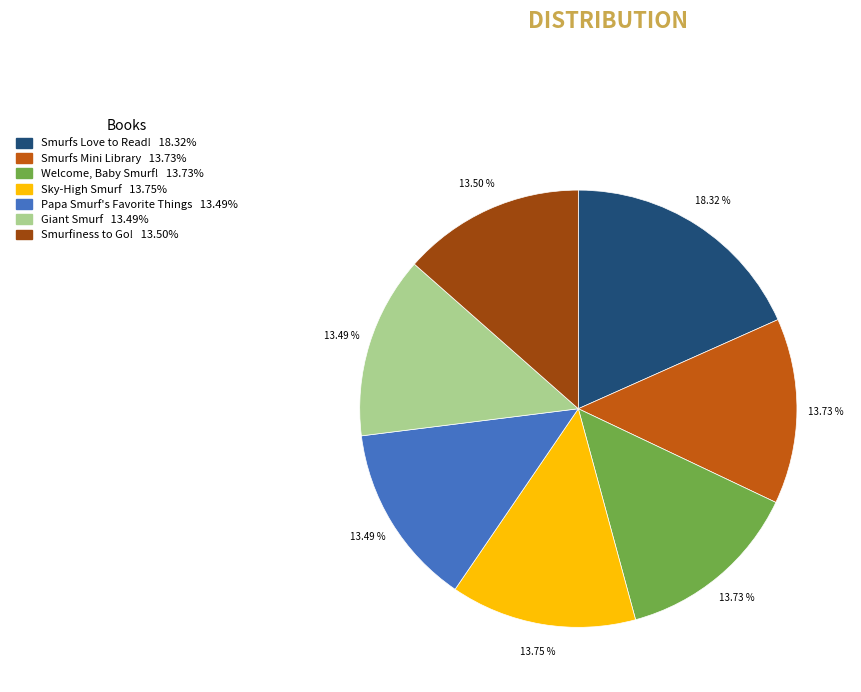

Between Smurfs Love to Read! and Smurfs Mini Library, which is larger?

Smurfs Love to Read!